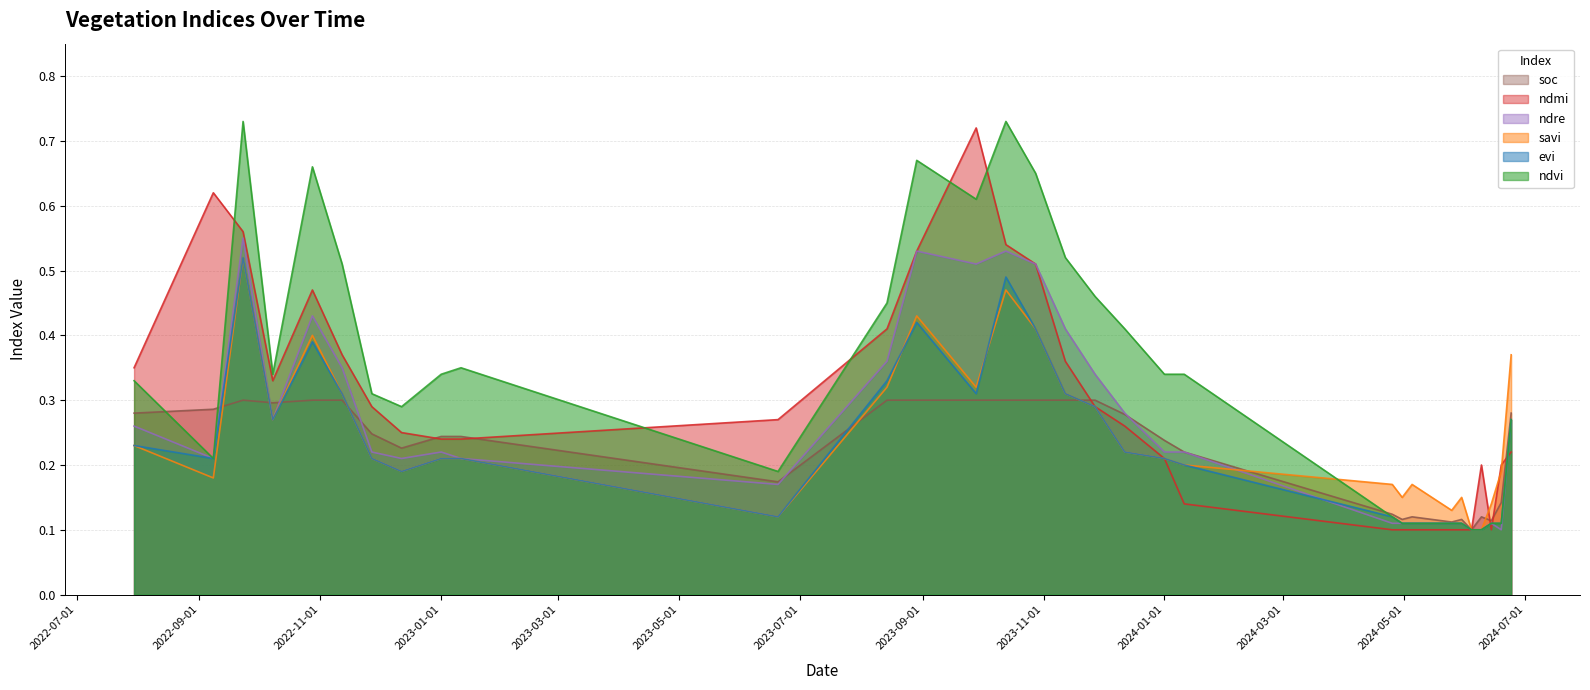

What is the minimum value shown in the chart?

0.1